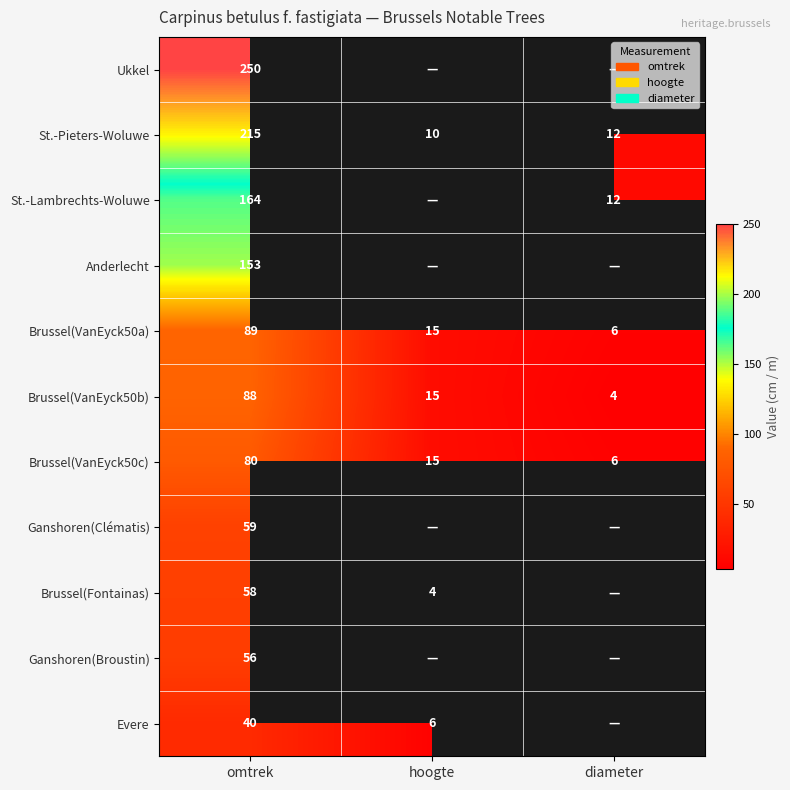

How many distinct data groups are displayed?

11